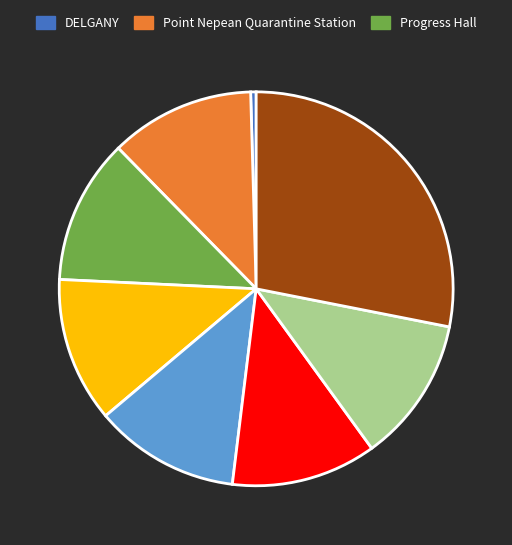

Is there any slice that represents more than half of the pie?

No